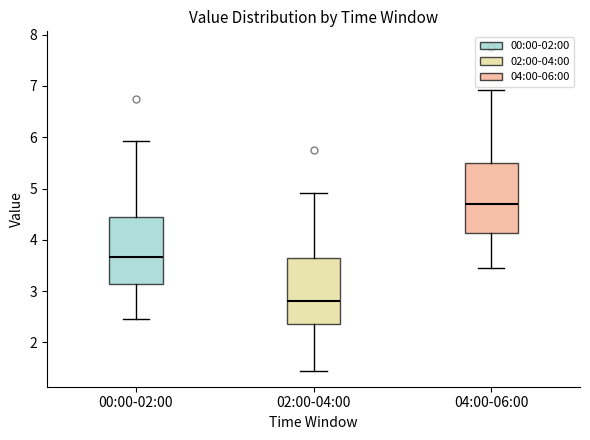

Where does the lower whisker of the box for 02:00-04:00 end on the y-axis? The values are not printed on the chart, so give them approximately, as read against the axis.

1.5